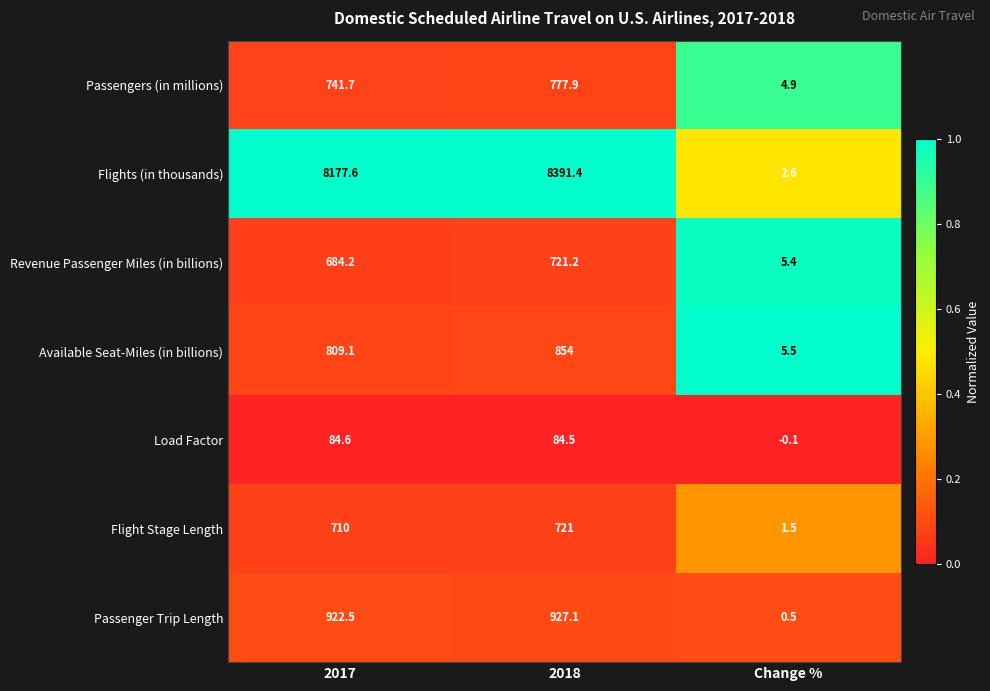

At 2017, list the series in order from largest to smallest.

Flights (in thousands), Passenger Trip Length, Available Seat-Miles (in billions), Passengers (in millions), Flight Stage Length, Revenue Passenger Miles (in billions), Load Factor